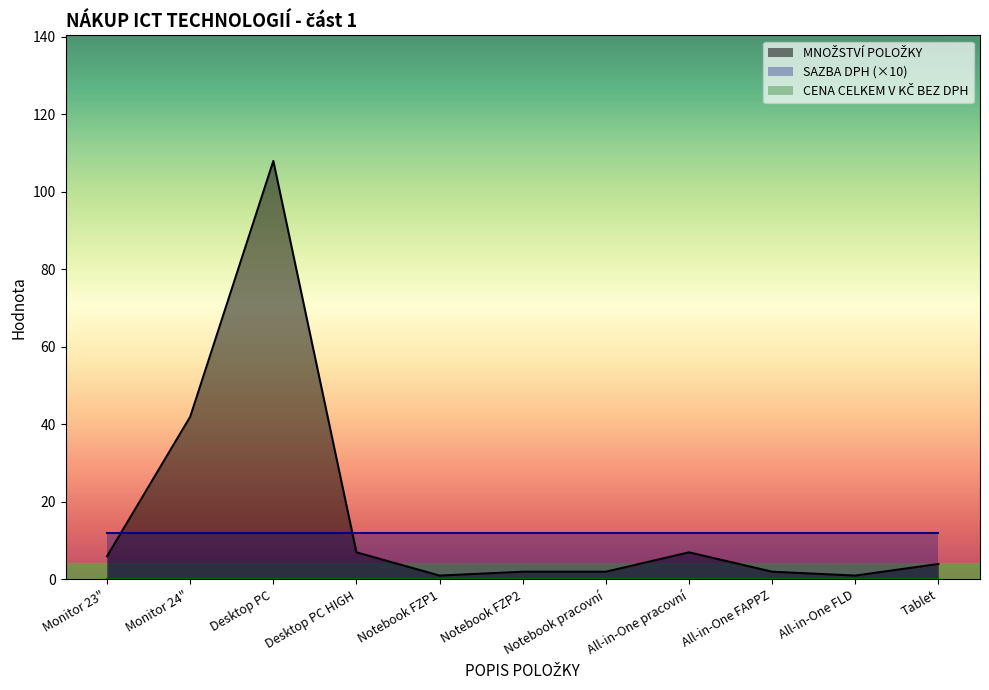

Is it true that SAZBA DPH equals 1.2 at Tablet?

True